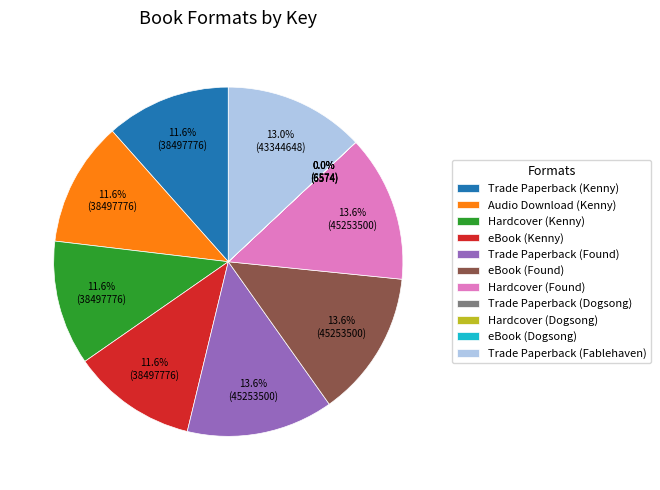

Is the sum of Hardcover (Found) and Audio Download (Kenny) greater than half?

No